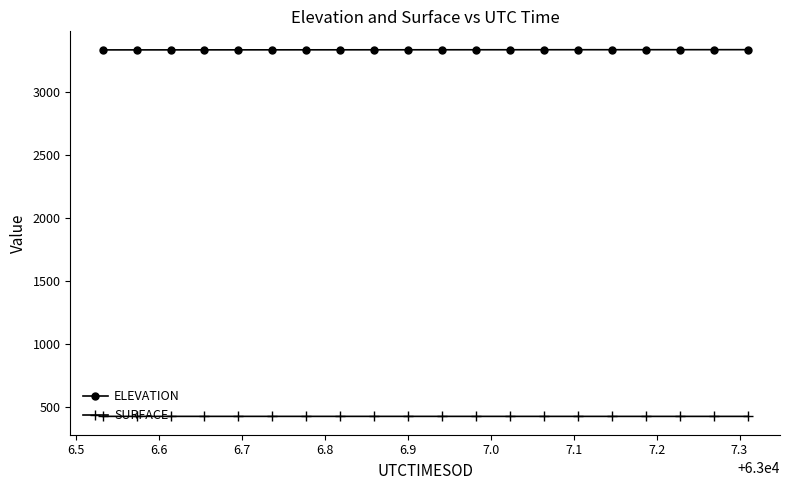

What is the average value of the SURFACE series?

429.0